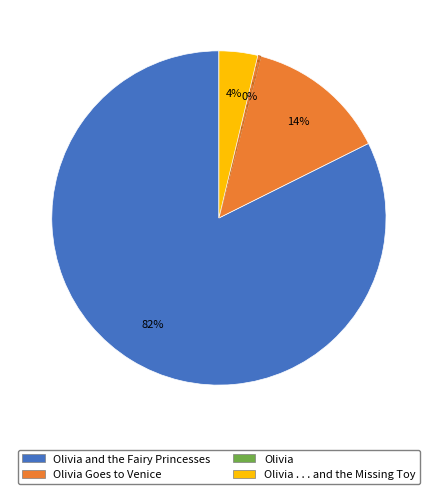

Combined, do Olivia . . . and the Missing Toy and Olivia Goes to Venice account for over 50%?

No